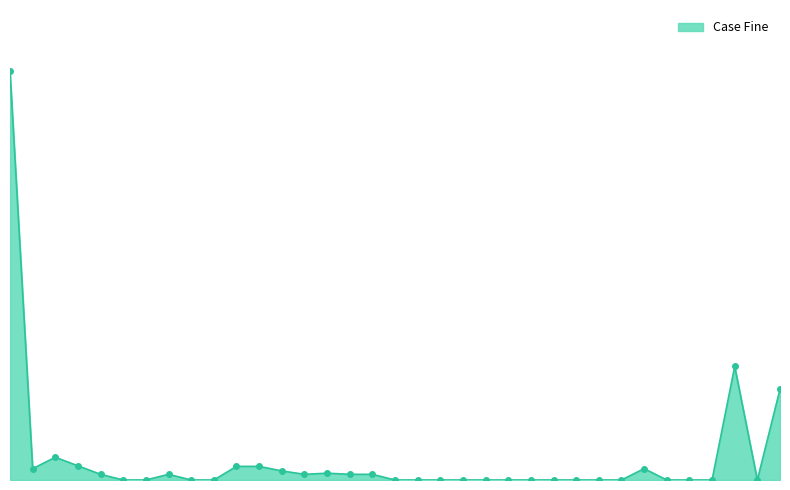

Reading left to right, transcribe all the data shown in this chart.

FEDERAL ENVIRONMENTAL GROUP=18000	CPM ENVIRONMENTAL LLC=500	ENVIROMED SERVICES INC.=1000	GZA GeoEnvironmental=625	ROSA FREDERICK V=250	PATEL JAYMINE A=0	ALEXANDER LISA M=0	GRAZIANO RACHEL N=250	ENDERLE ALYSE MARIE=0	KLAVINA INESE=0	ALLEGRO MARTHA G.=600	CLARK VERONICA=600	FELICIANO DINA DIBACCO=400	HINE AMANDA J=250	PACE TINA-MARIE=300	PENNELL-SALEGNA HOLLY=250	REYES DENISE M=250	MARSHALL MICHAEL C.=0	BANKER TABITHA T=0	FITZPATRICK ERIN K=0	KAISER SARA=0	ORSI HEATHER L=0	SUTTON KAITLYN R=0	VOLPE SHELLY M=0	VERGATI MICHAEL L 1=0	VERGATI MICHAEL L 2=0	MARSHALL MICHAEL C. 2=0	RUIZ LILIAM=0	MURRAY ANNE E=500	ABOULIAN KEIKHOSROW K=0	RICHARDSON STEVEN=0	BENNETT STEVEN J=0	BOFFI BRYAN V.=5000	BRAYLOVSKY ANATOLY=0	BUCKMAN RONALD L=4000